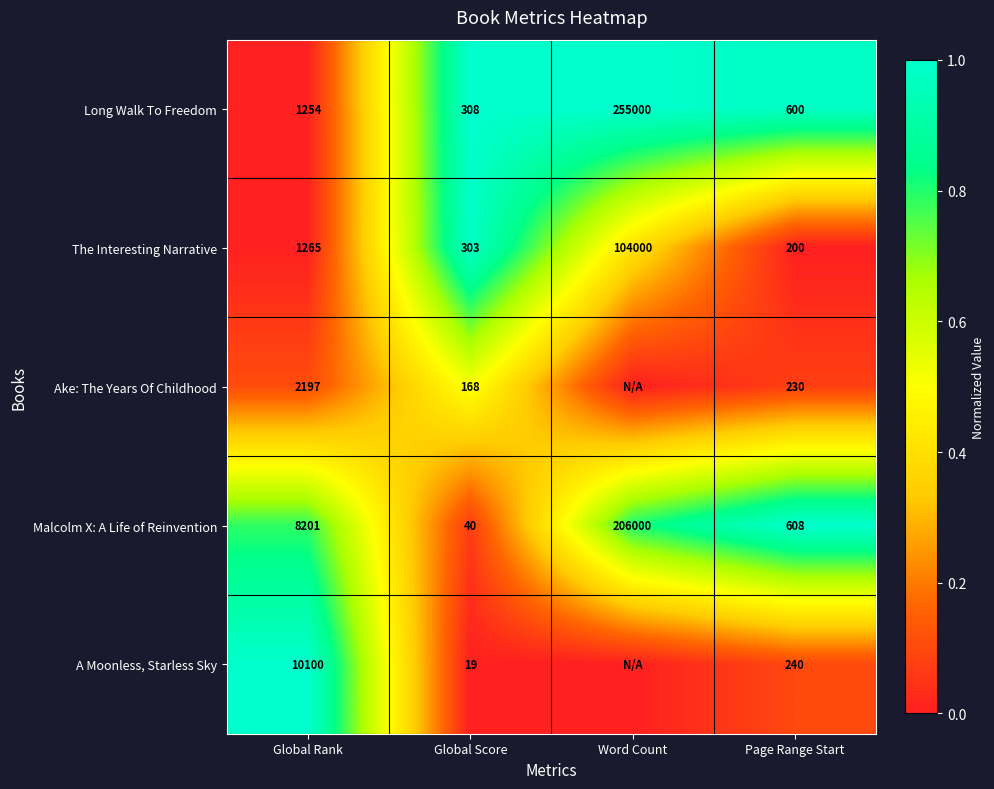

What is the sum of the The Interesting Narrative values at Global Score and Word Count?

104303